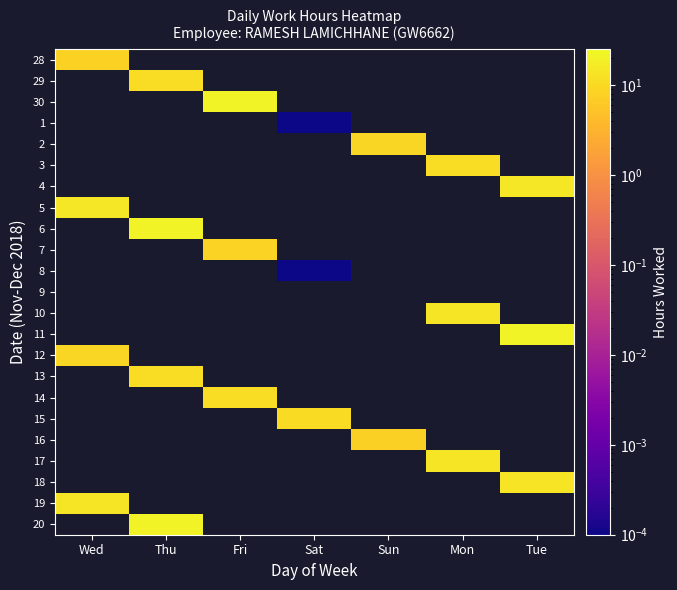

Count the number of data series in this chart.

23